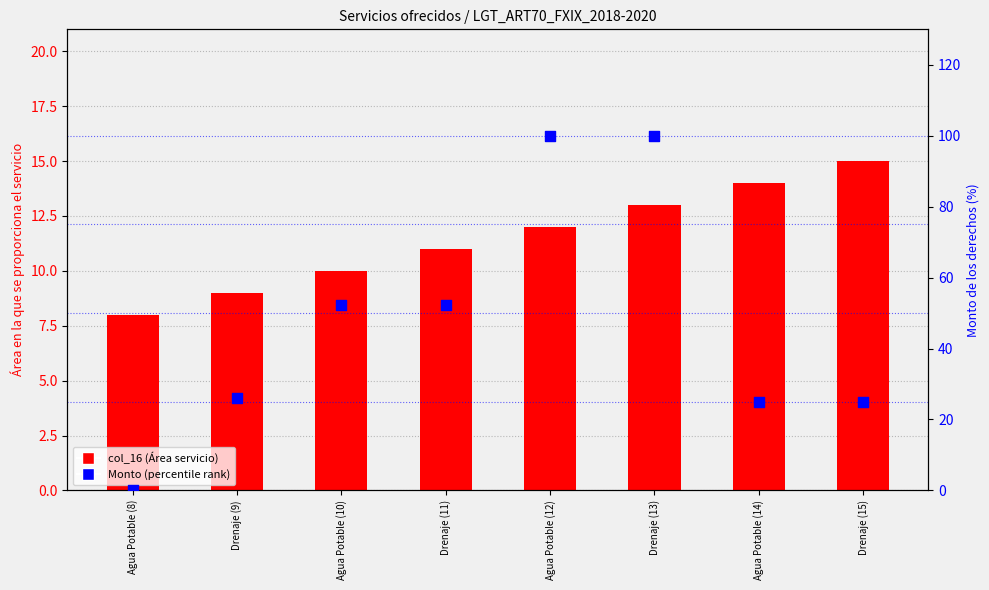

Which series contains the highest Y value?

Monto (percentile rank)